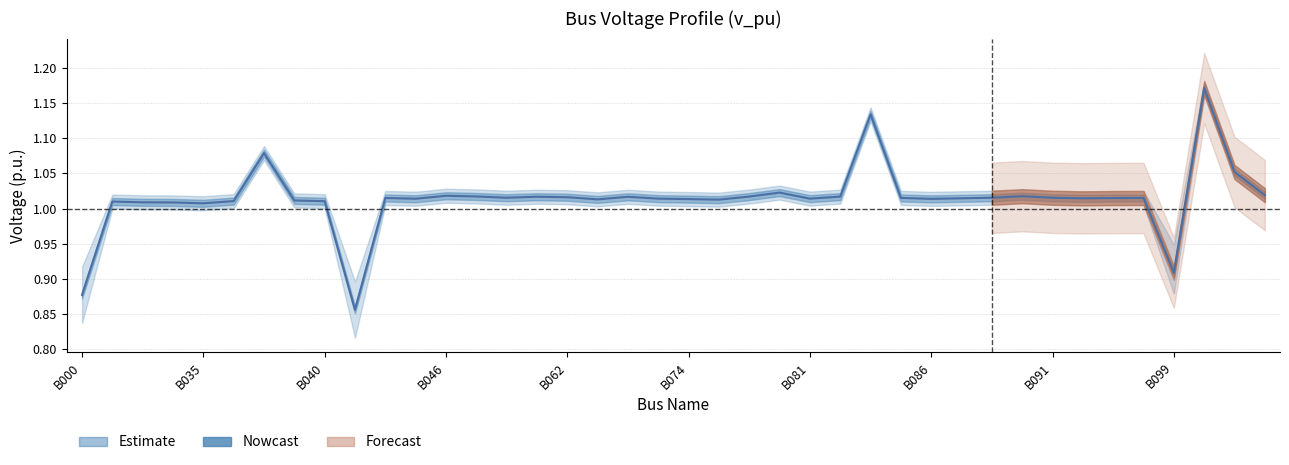

What is the greatest value displayed?

1.2